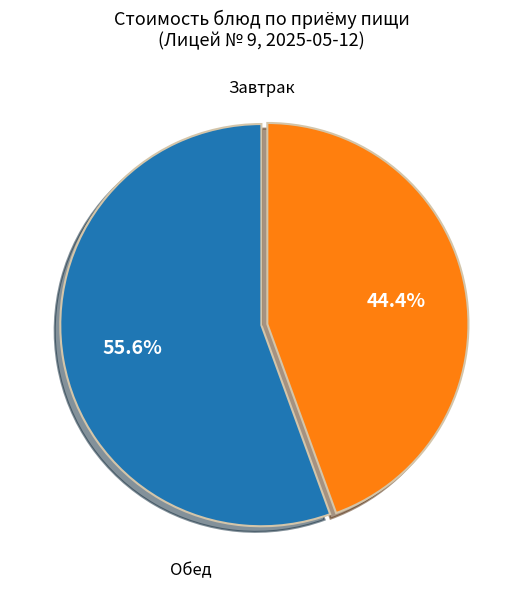

Does any single category account for the majority?

Yes